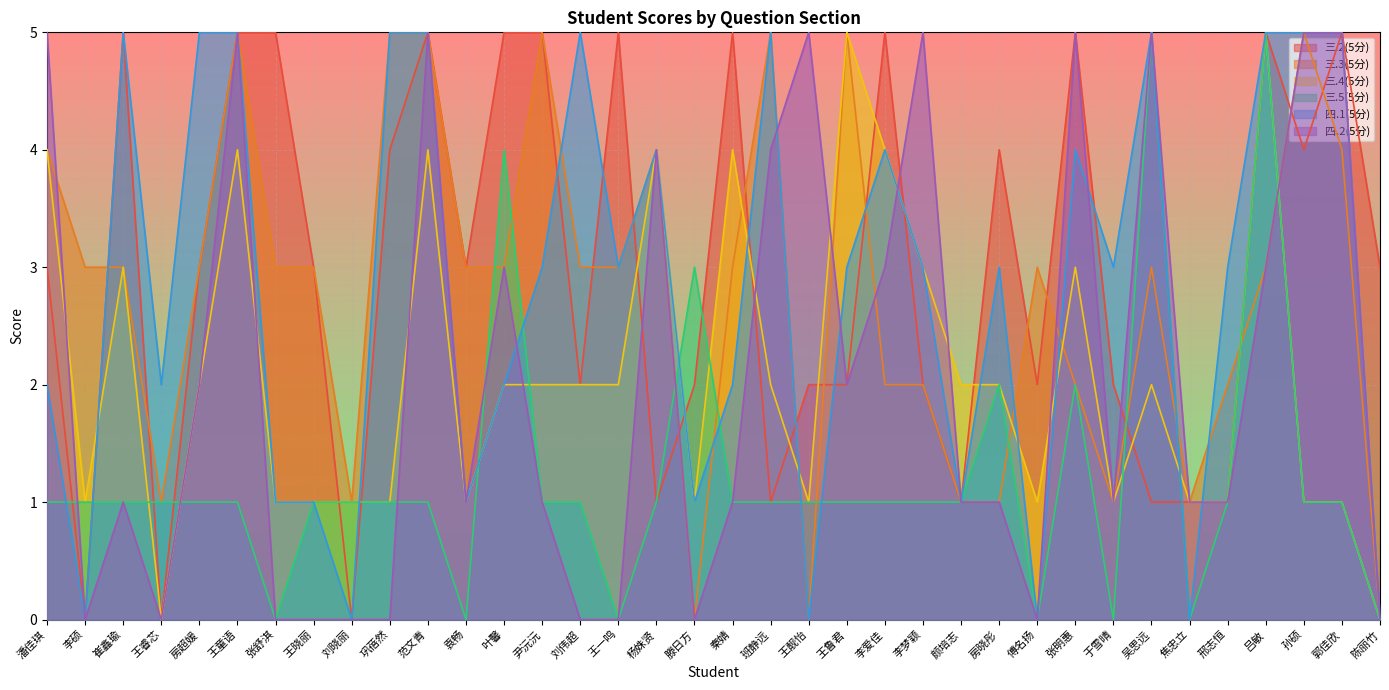

What is the label of the 12th point from the right?

颜培志